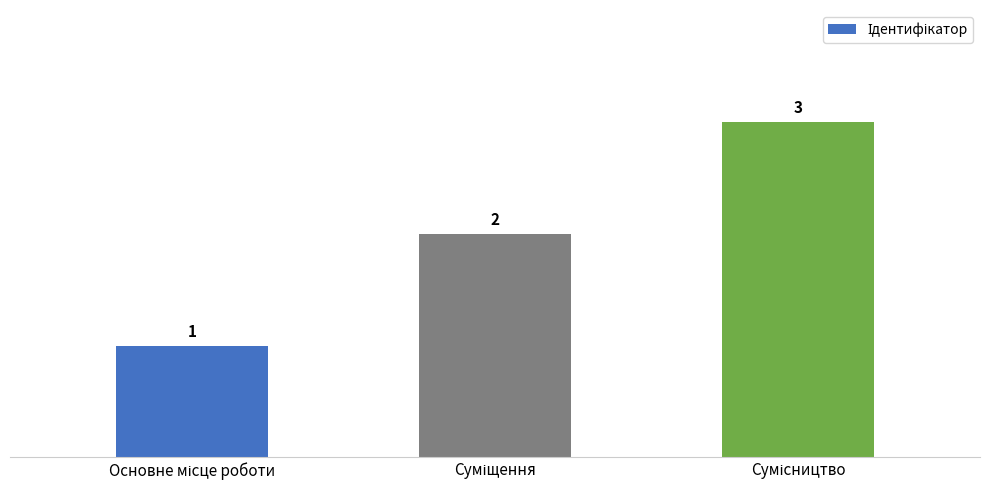

What is the smallest value displayed?

1